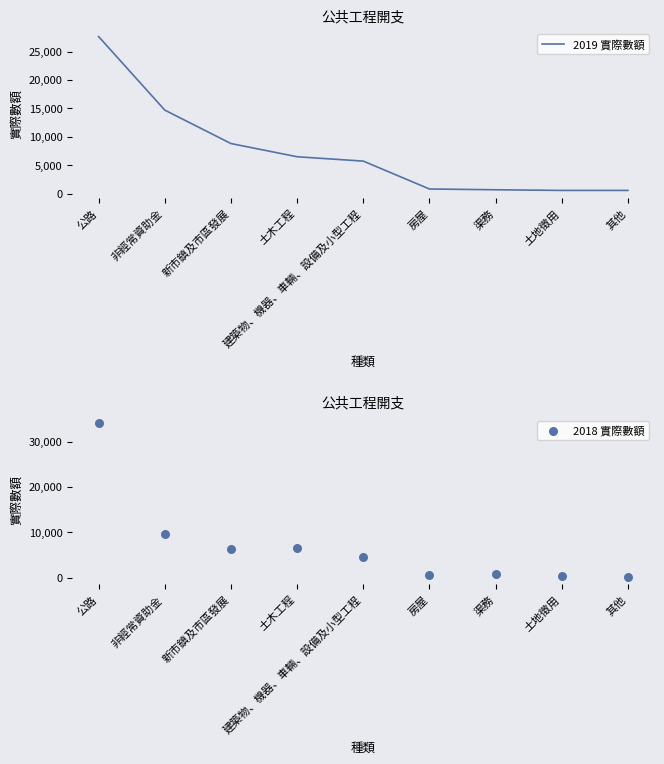

At how many categories does at least one series exceed 28936?

1